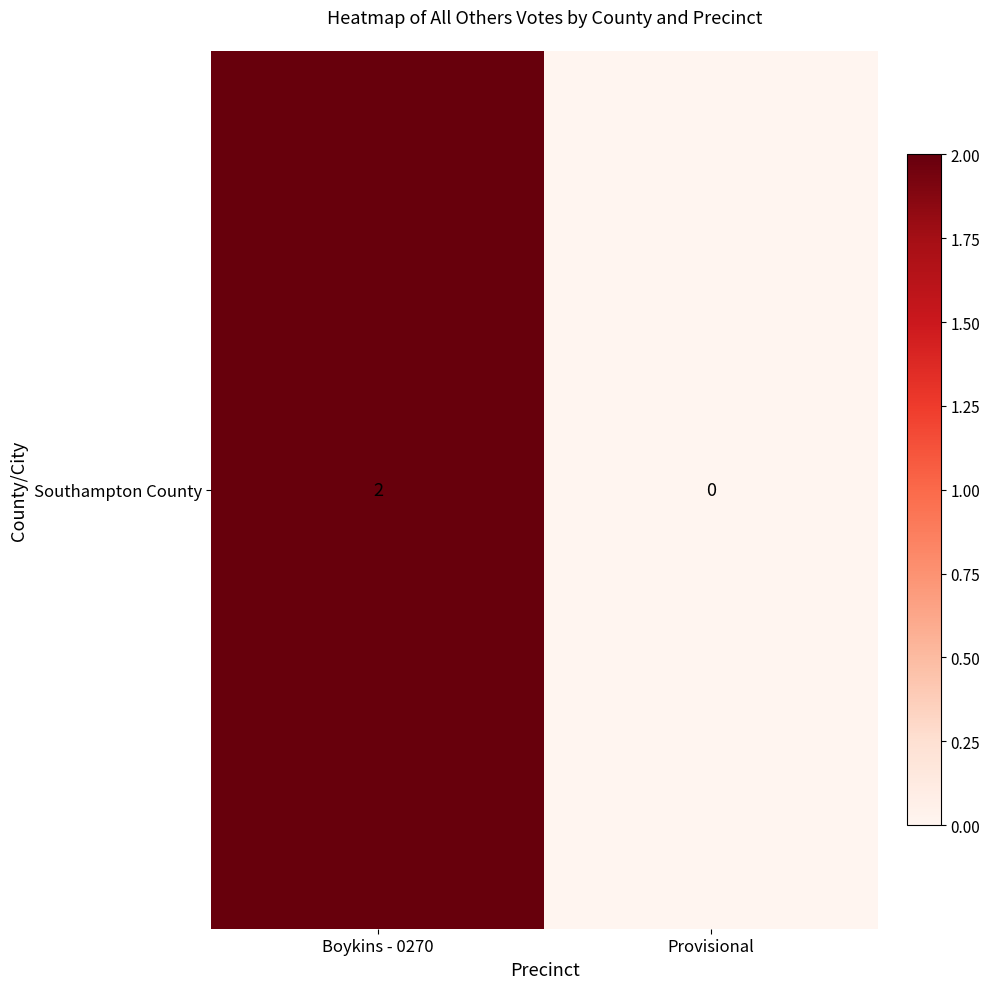

What is the average value?

1